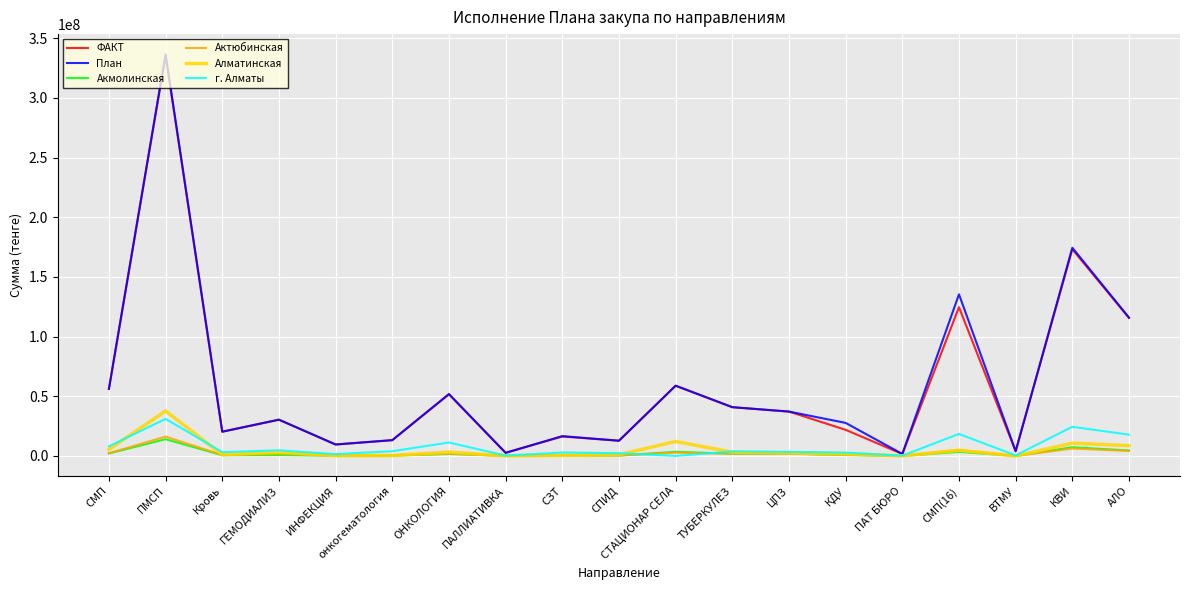

How many values in the План series exceed 30423217?

10